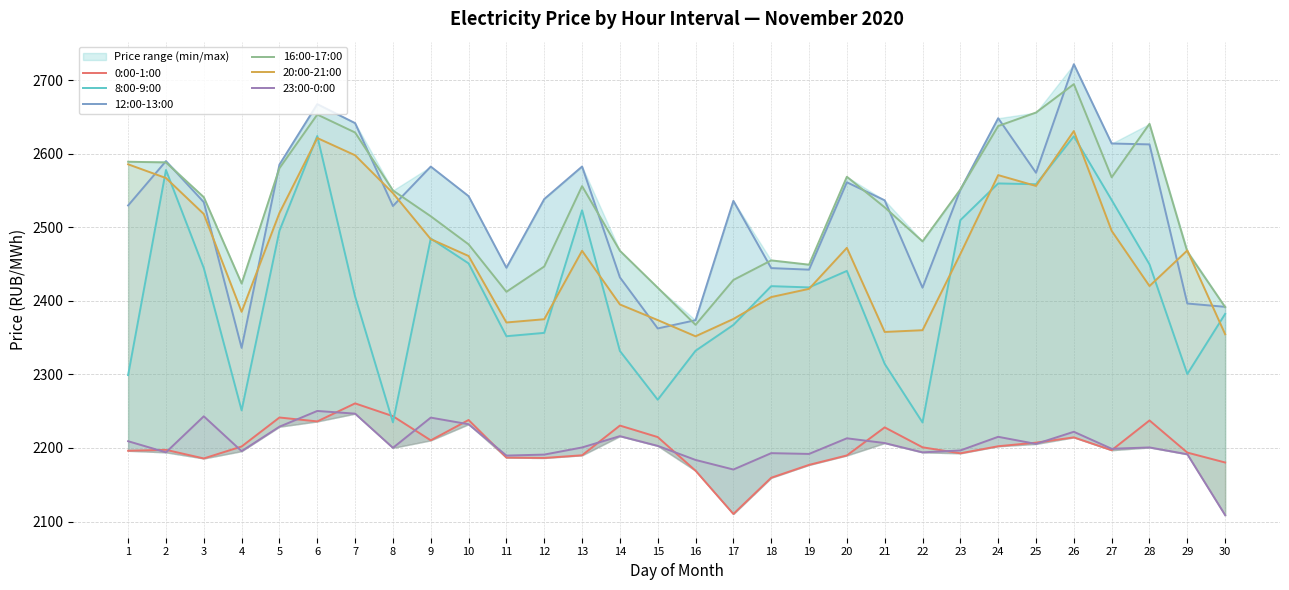

Rank the categories by 16:00-17:00 value from highest to lowest.

26, 25, 6, 28, 24, 7, 1, 2, 5, 20, 27, 13, 23, 8, 3, 21, 9, 22, 10, 14, 29, 18, 19, 12, 17, 4, 15, 11, 30, 16